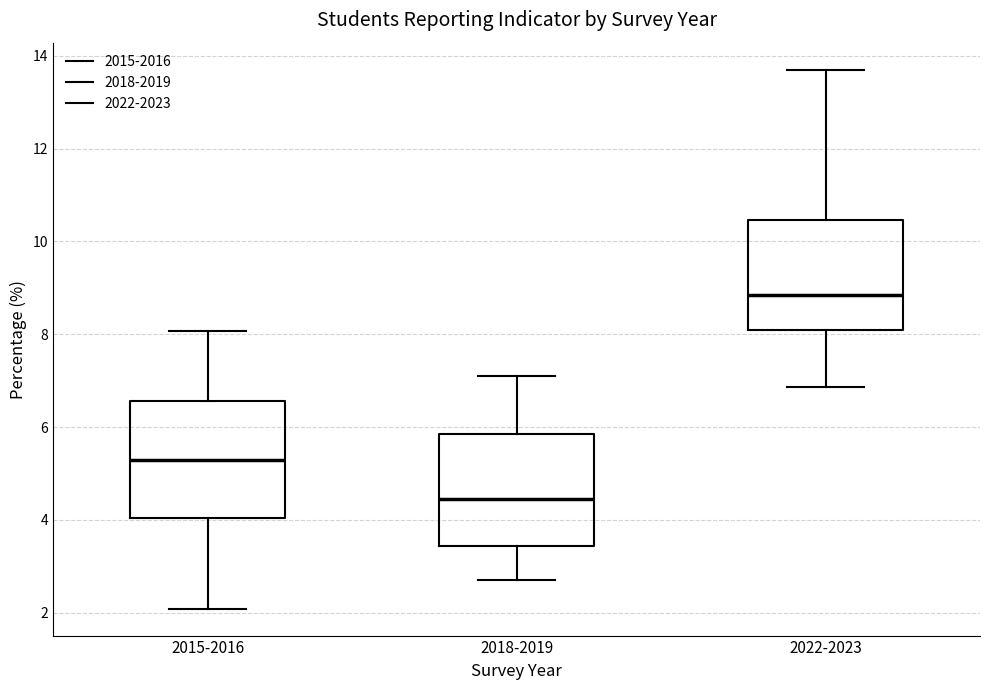

Reading left to right, read every box against the y-axis: the position of its median line, the range the box covers, and the ends of its whiskers. The values are not printed on the chart, so give them approximately, as read against the axis.

2015-2016: median 5.2, box 4.0 to 6.6, whiskers 2.0 to 8.0
2018-2019: median 4.4, box 3.4 to 5.8, whiskers 2.6 to 7.0
2022-2023: median 8.8, box 8.0 to 10.4, whiskers 6.8 to 13.8